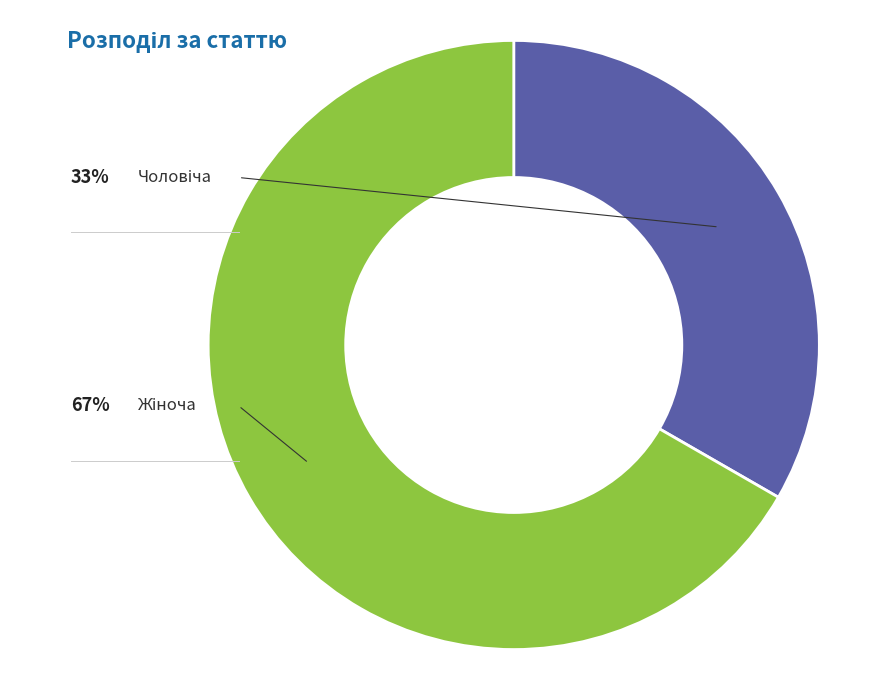

Which slice is the largest?

Жіноча